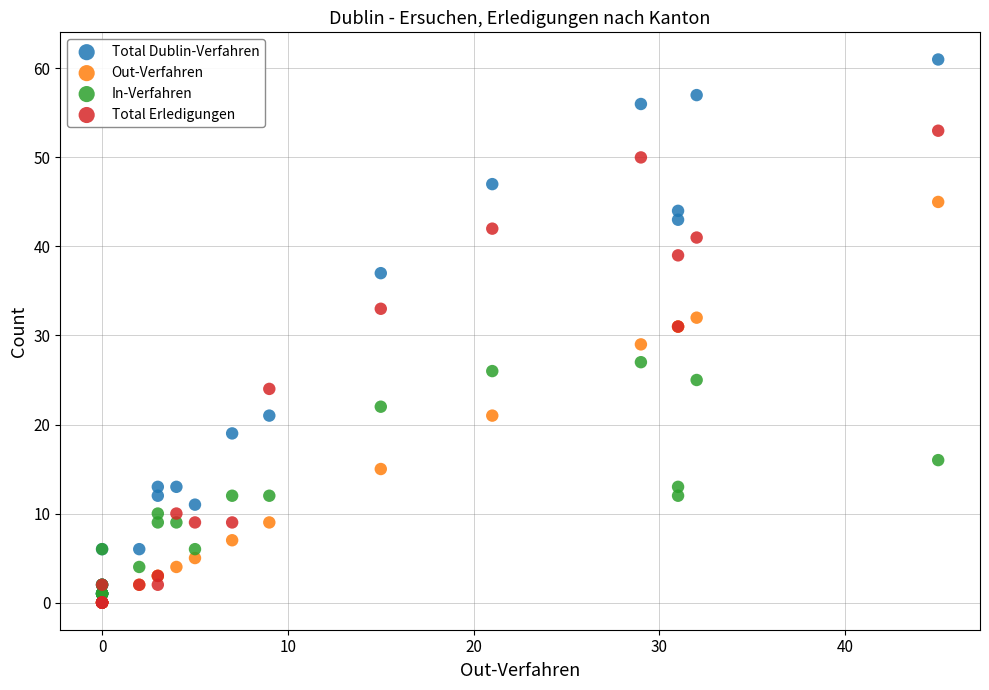

Which series reaches the maximum Y coordinate?

Total Dublin-Verfahren